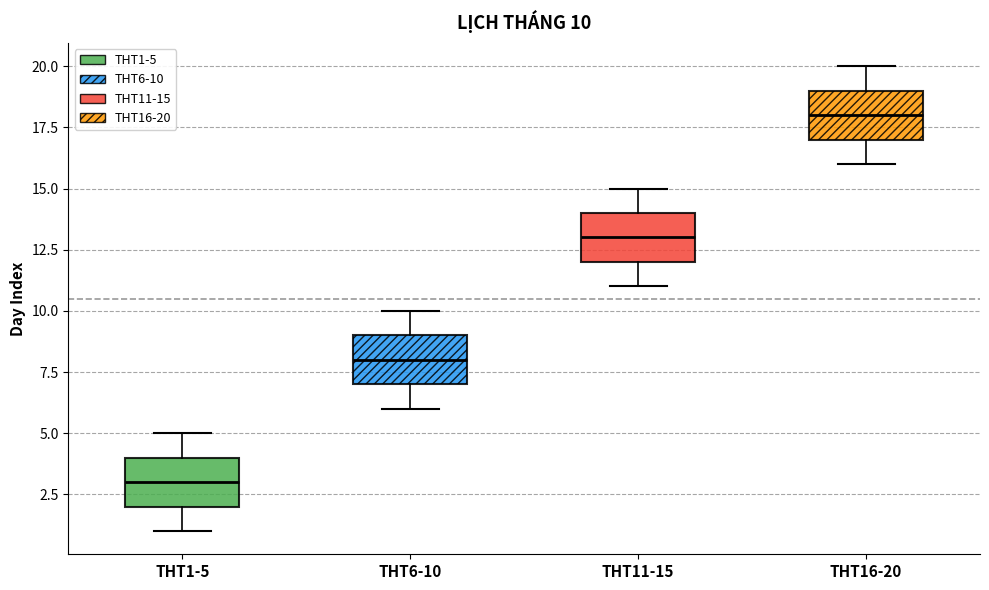

Which box's median line is the lowest?

THT1-5